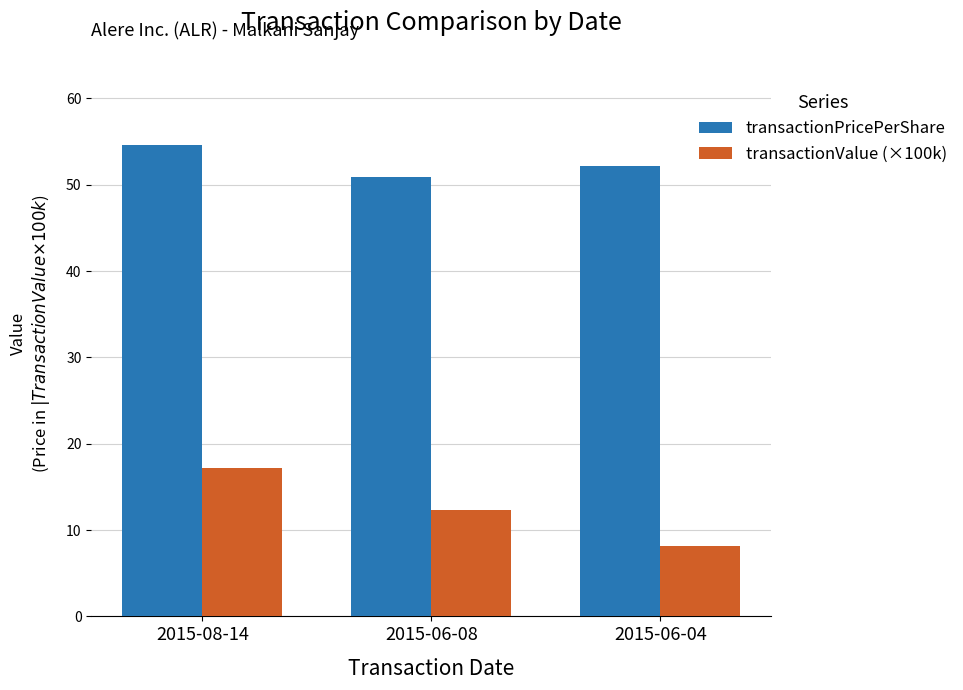

Which series has the largest range (max minus min)?

transactionValue (×100k)